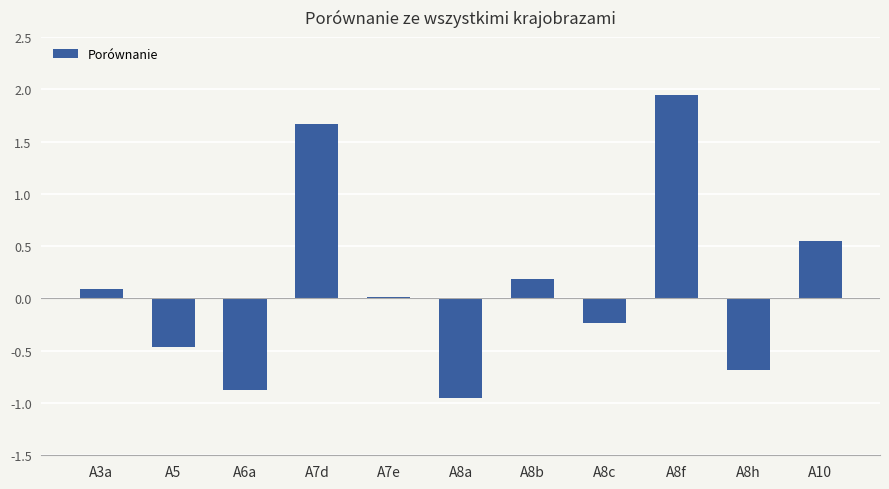

Are the bars horizontal?

No